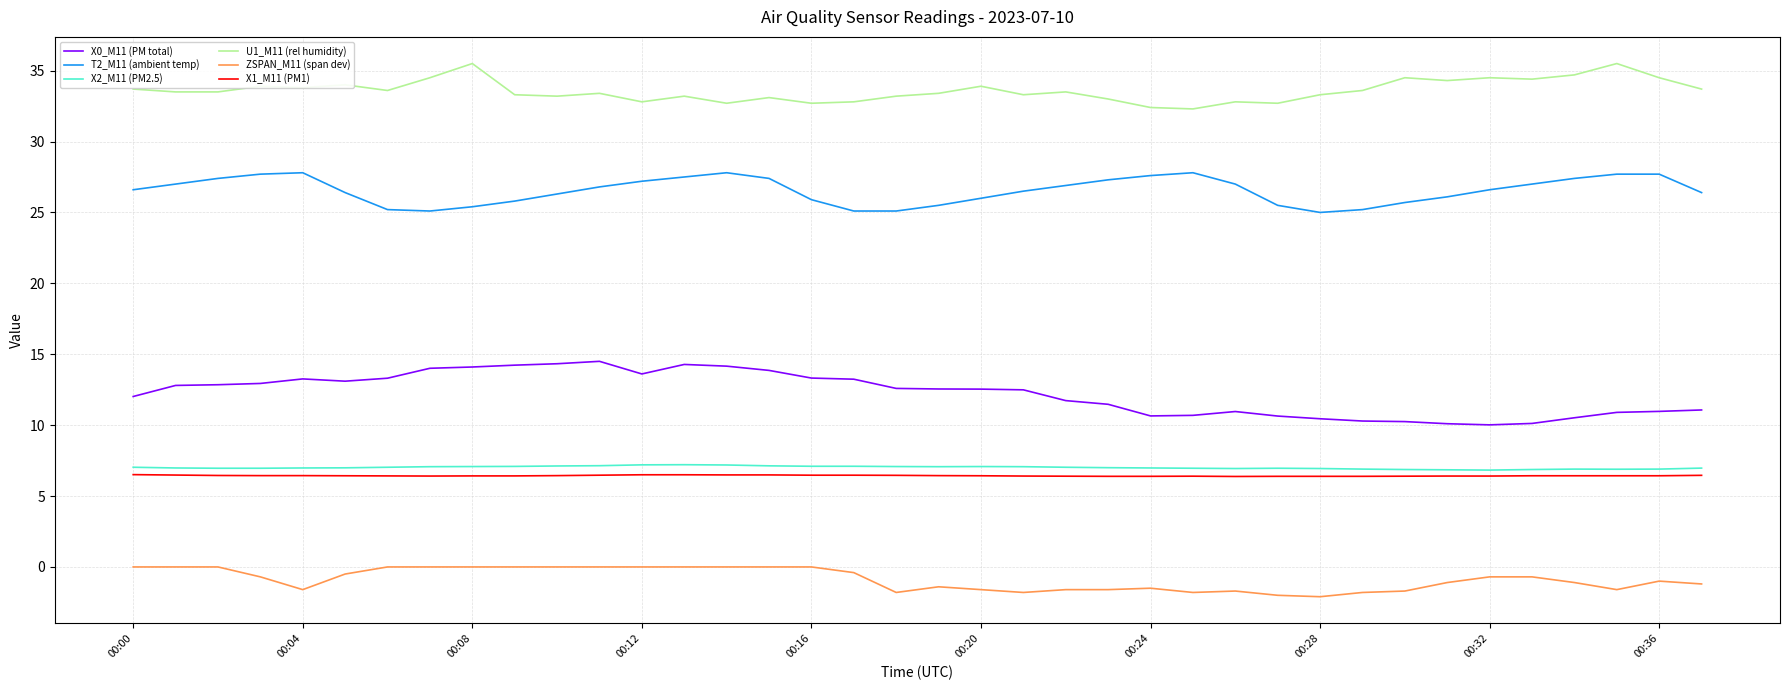

True or false: X1_M11 (PM1) and T2_M11 (ambient temp) cross at least once.

False